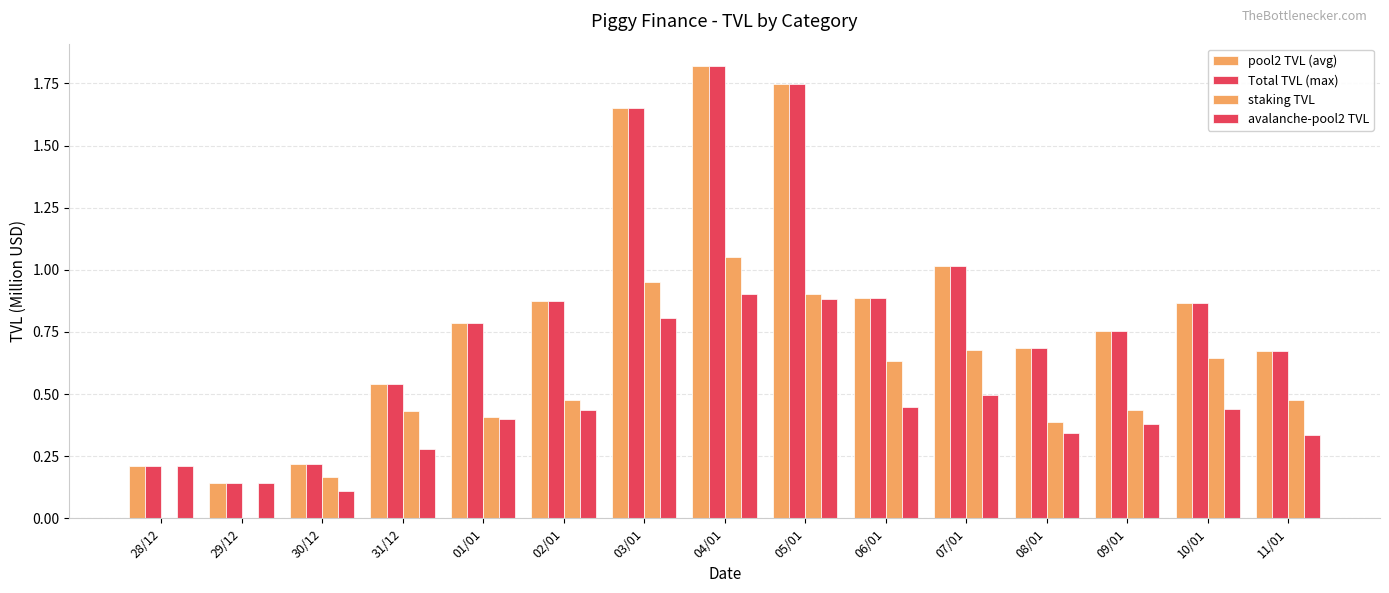

How many distinct data groups are displayed?

4